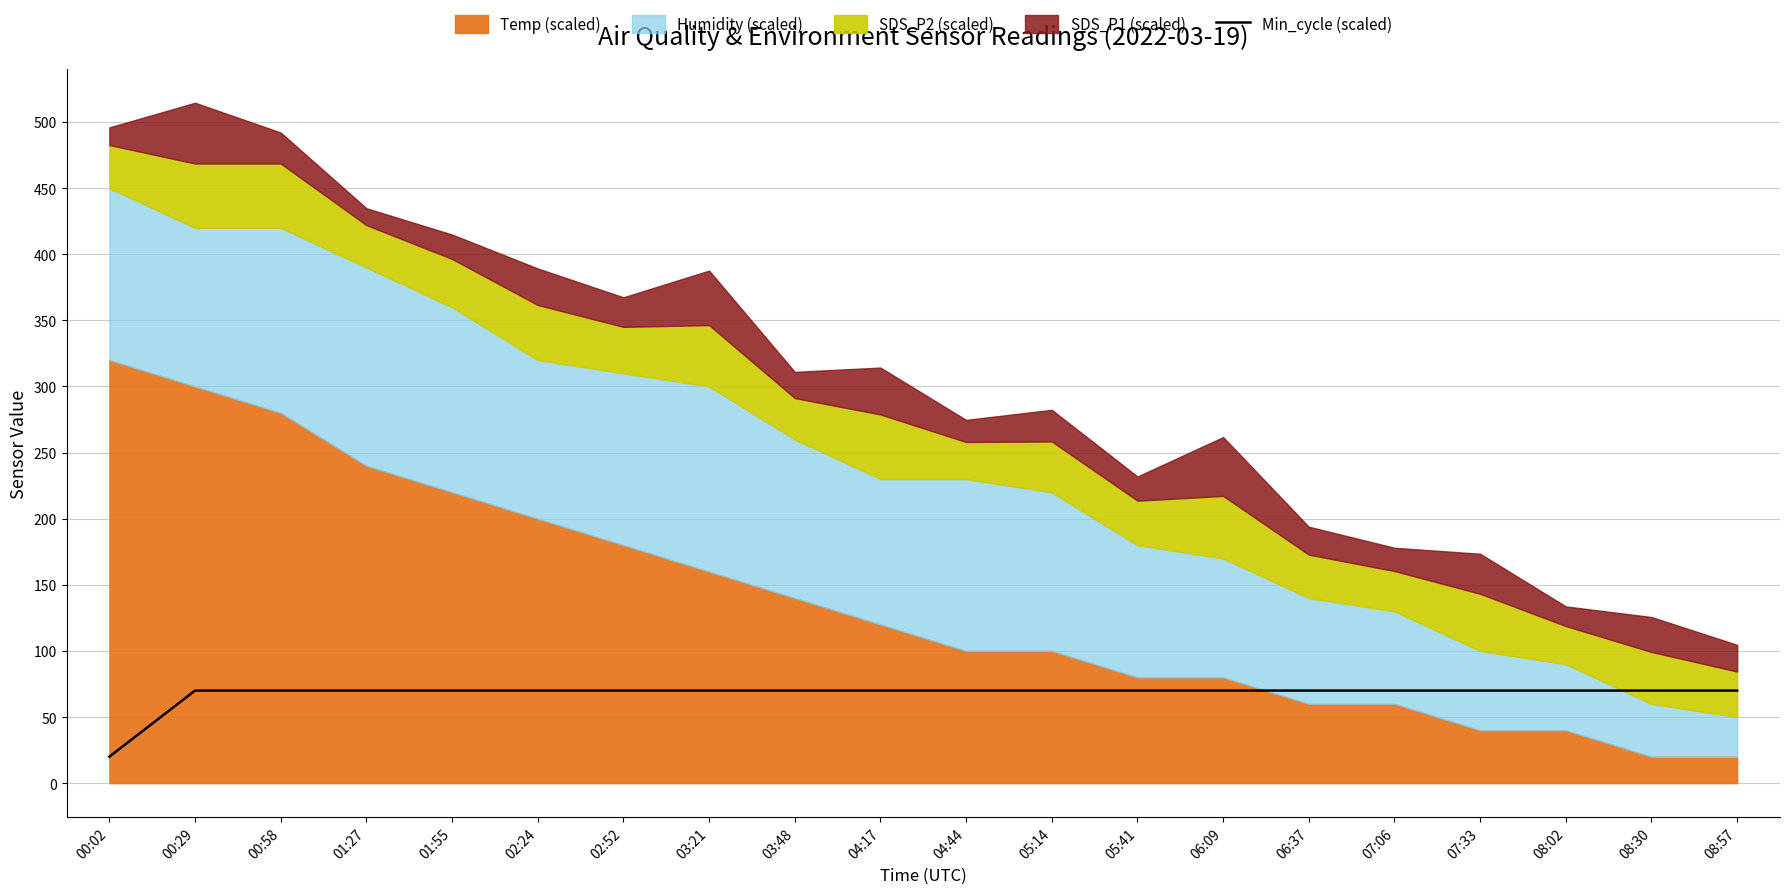

At which category does the chart reach its peak across all series?

00:29